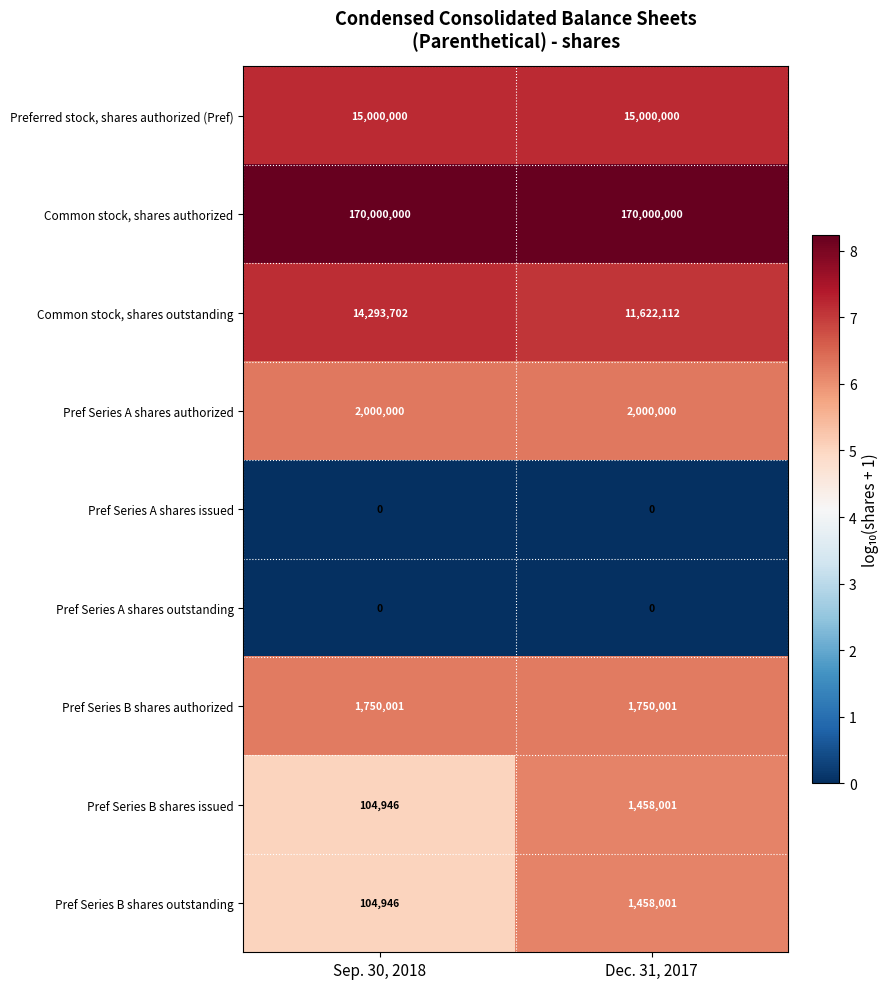

List the labels in order of Pref Series B shares issued value, largest first.

Dec. 31, 2017, Sep. 30, 2018